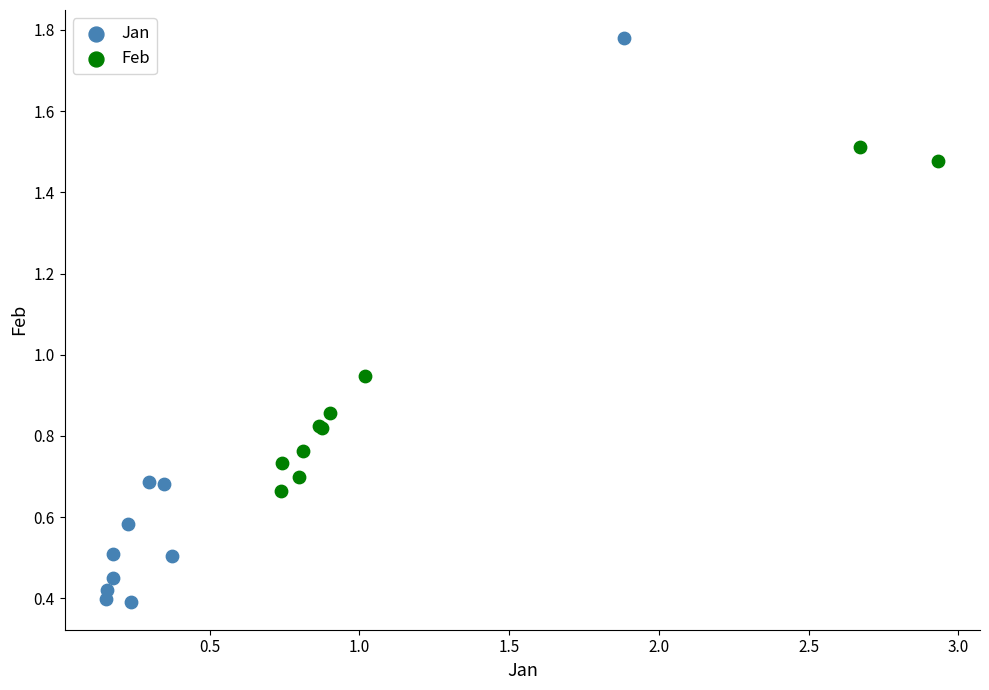

Which series has the widest spread of Y values?

Jan